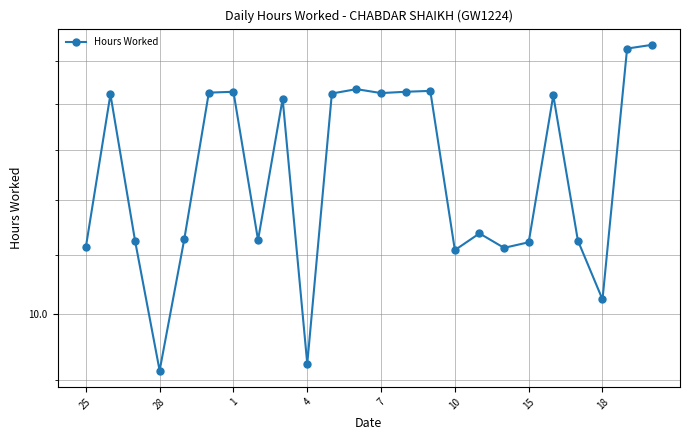

What is the difference between the maximum and minimum values?

6.2